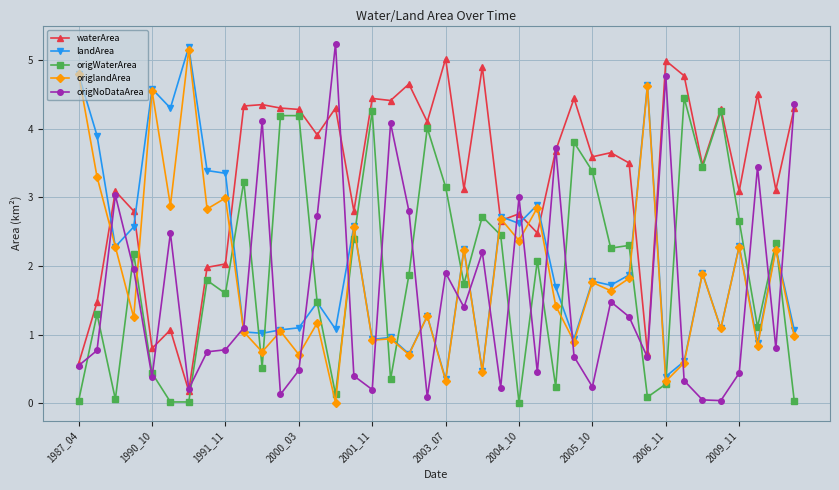

Which series has the largest total across all categories?

waterArea